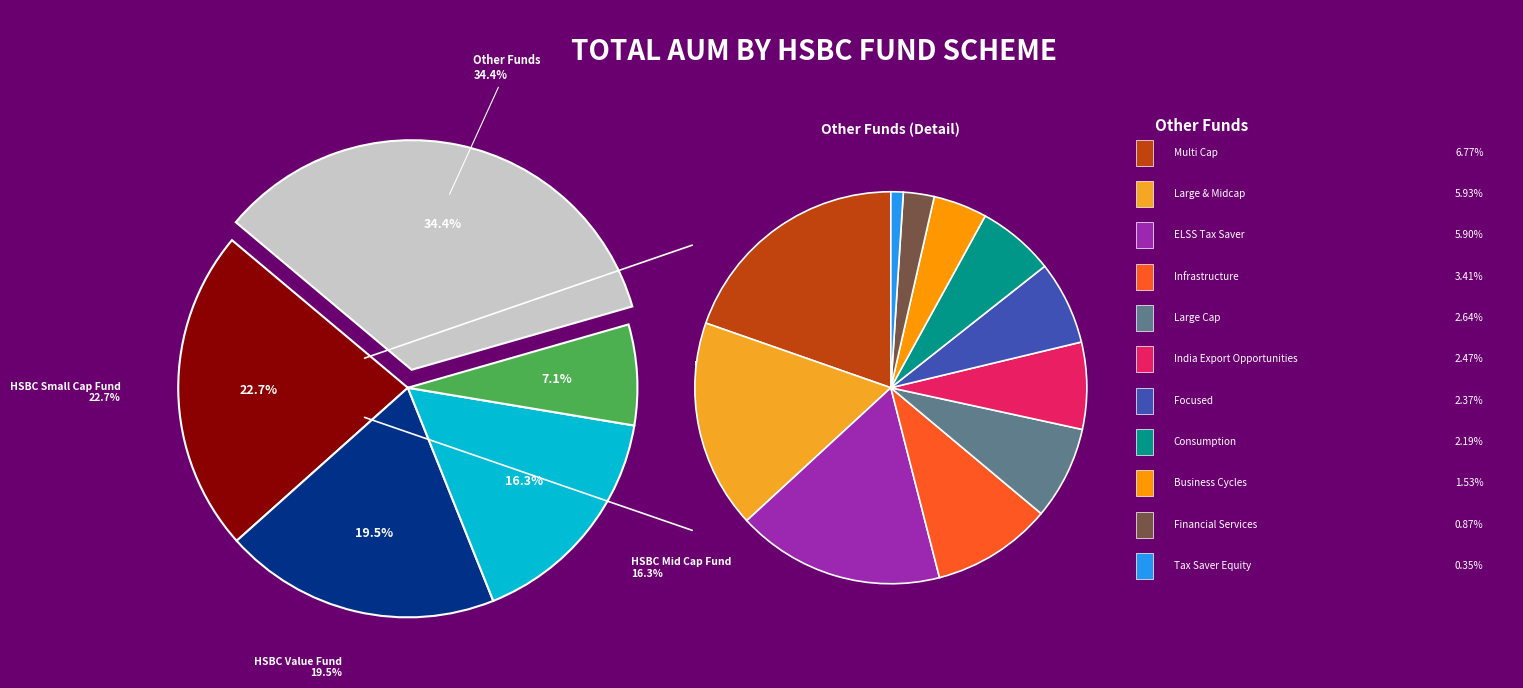

To the nearest percent, what is the difference between the HSBC Flexi Cap Fund and HSBC Financial Services Fund slice percentages?

6%